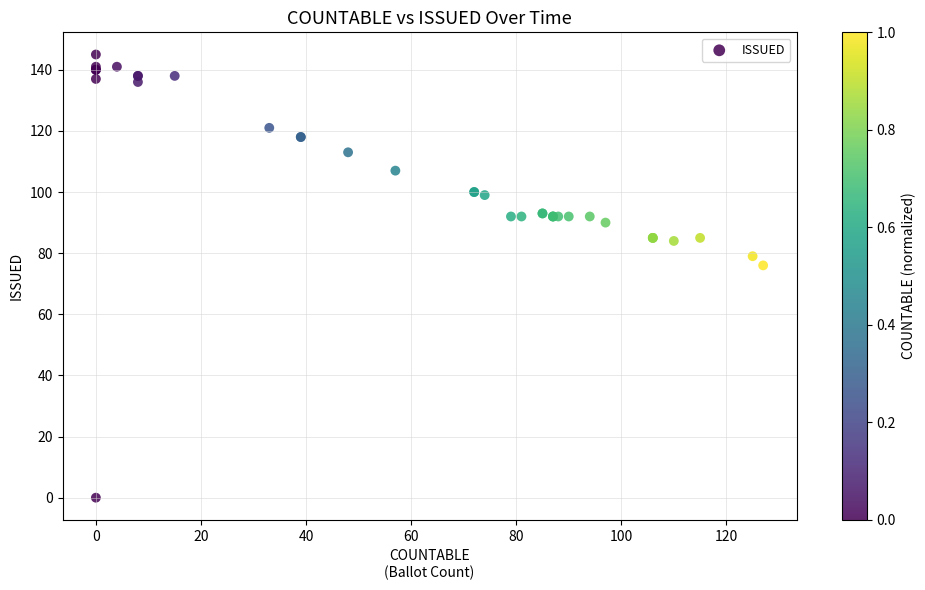

What Y value in the scatter plot is closest to 72?

76